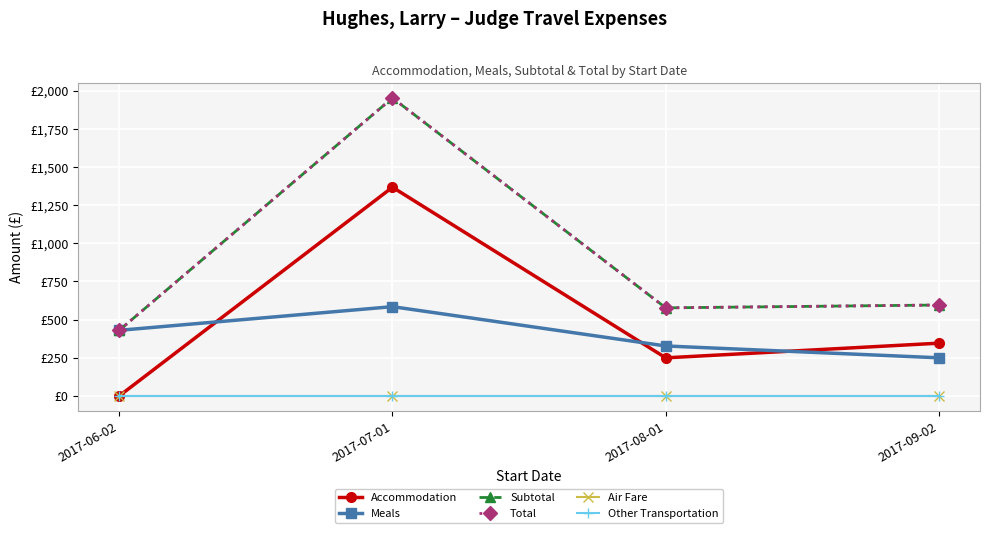

Is it true that Total equals 247.1 at 2017-08-01?

False